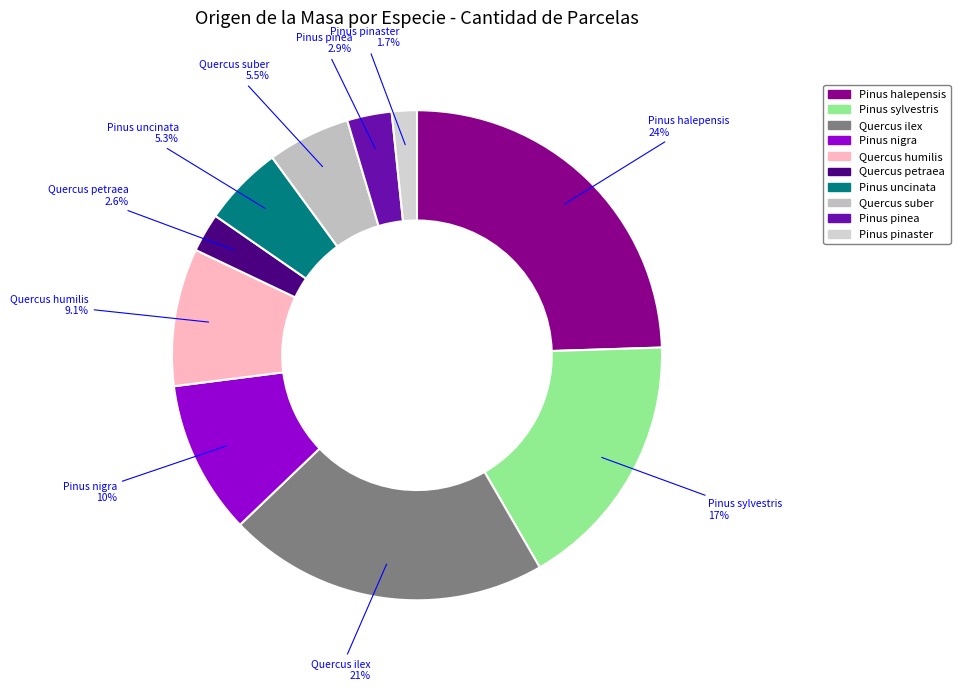

To the nearest percent, what percentage of the pie is Quercus ilex?

21%